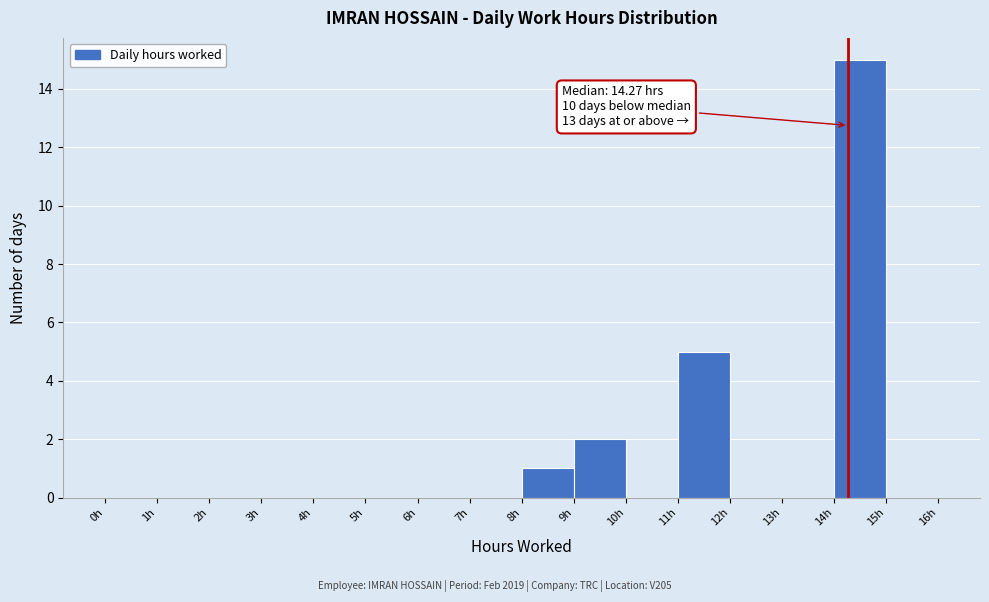

Which range on the x-axis has the tallest bar?

14 to 15